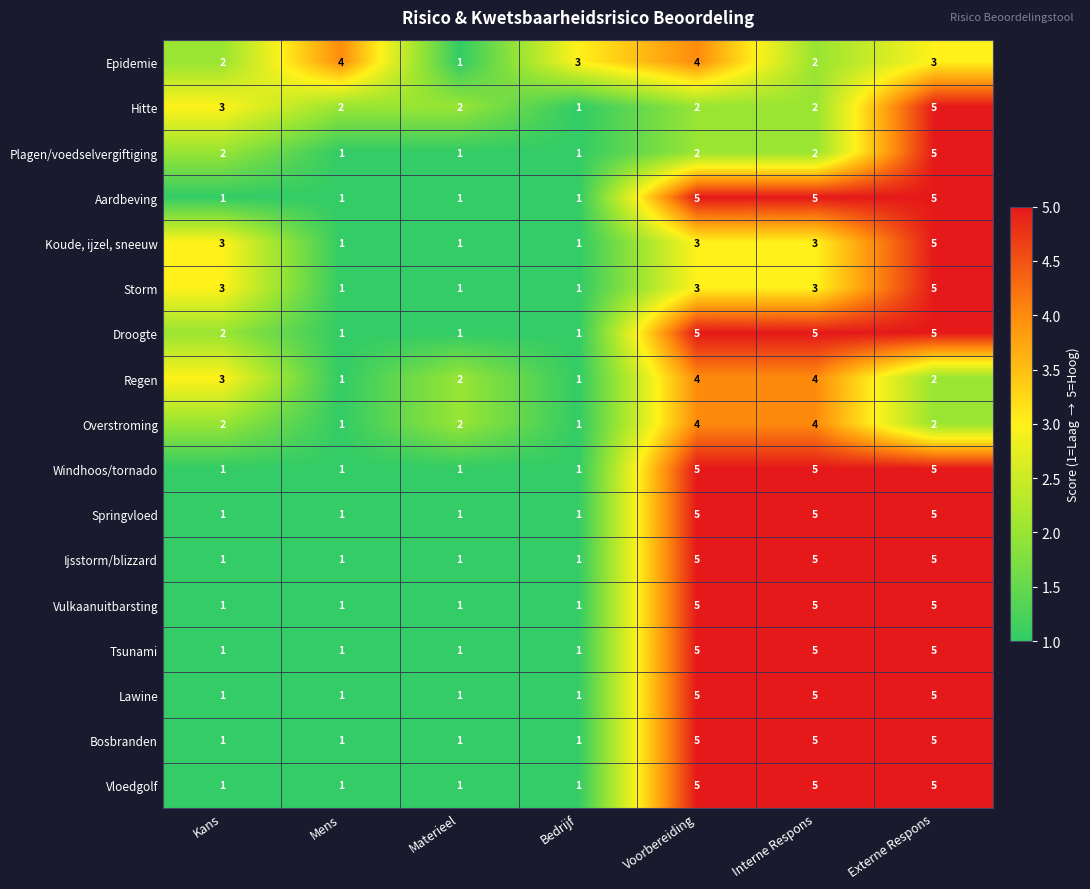

True or false: Aardbeving has a value of 1 at Materieel.

True